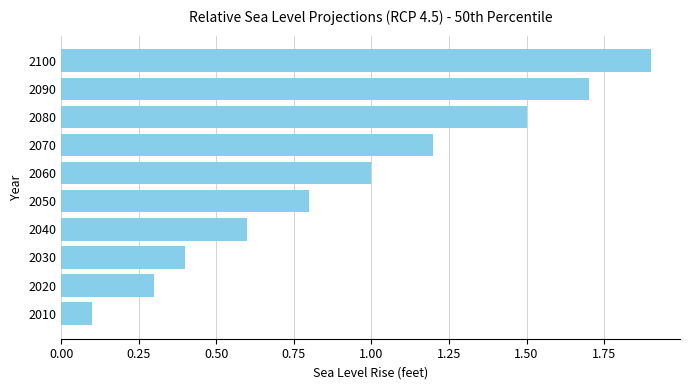

What is the difference between the maximum and second lowest values?

1.6